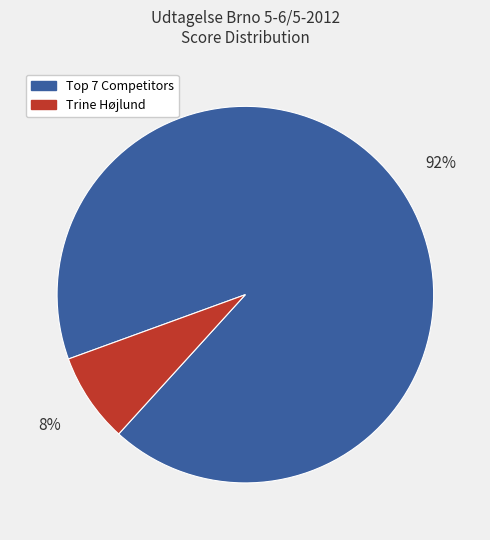

Does Trine Højlund account for over 50% of the chart?

No